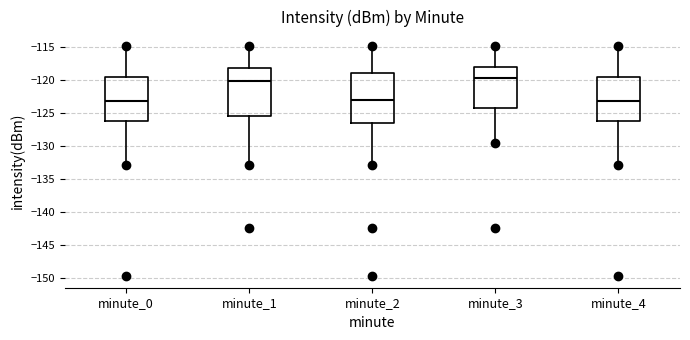

Reading left to right, read every box against the y-axis: the position of its median line, the range the box covers, and the ends of its whiskers. The values are not printed on the chart, so give them approximately, as read against the axis.

minute_0: median -123.0, box -126.0 to -119.5, whiskers -133.0 to -115.0
minute_1: median -120.0, box -125.5 to -118.0, whiskers -133.0 to -115.0
minute_2: median -123.0, box -126.5 to -119.0, whiskers -133.0 to -115.0
minute_3: median -120.0, box -124.0 to -118.0, whiskers -129.5 to -115.0
minute_4: median -123.0, box -126.0 to -119.5, whiskers -133.0 to -115.0